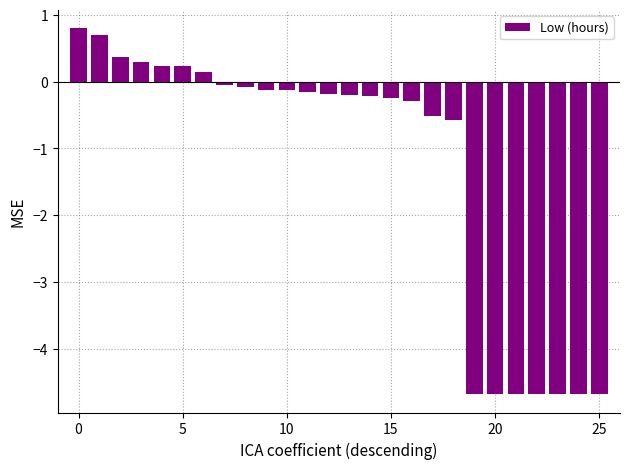

What is the value of the 12th bar from the left?

-0.2